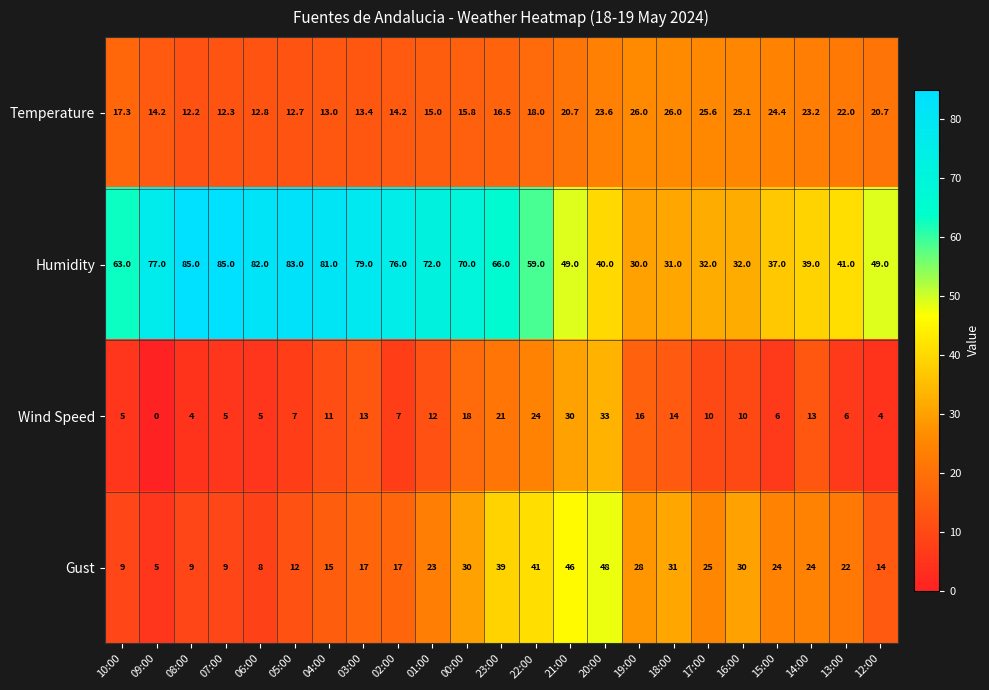

What is the spread (max minus min) of values at 00:00?

54.2